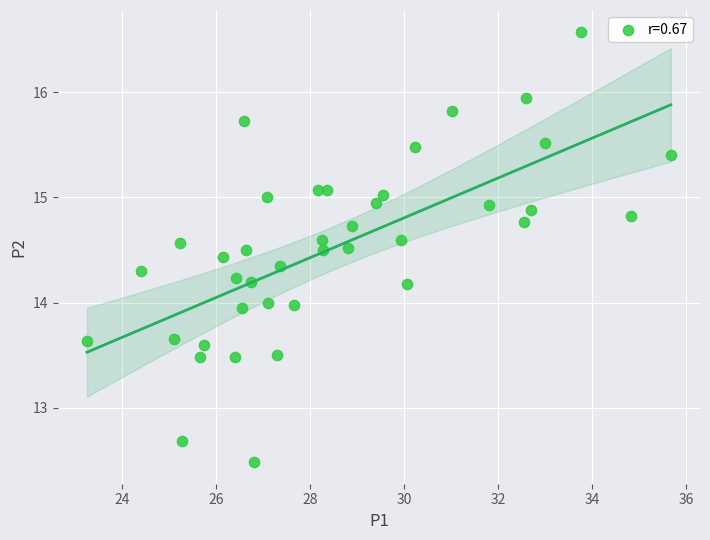

What is the range of Y values (max minus min)?

4.1